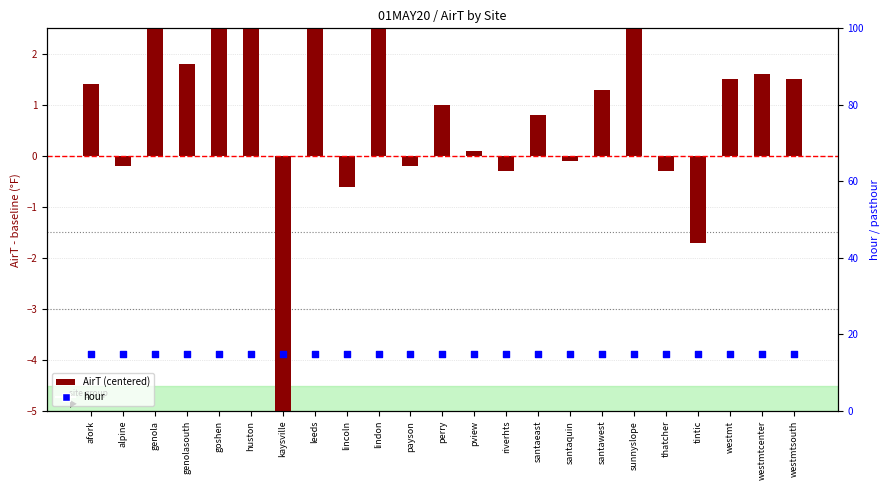

Is the value of AirT (centered) at santawest greater than the value of hour at goshen?

No